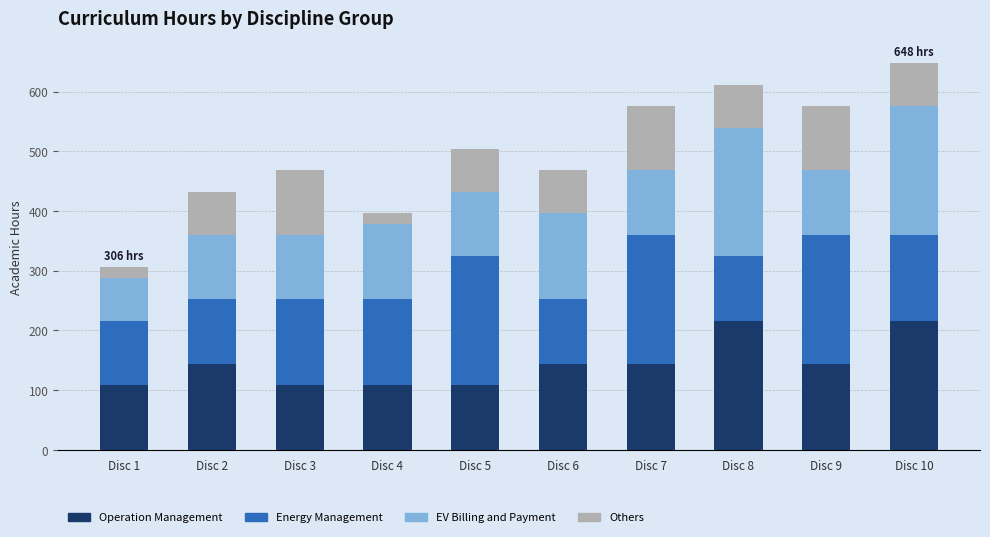

How many bars are there in total?

10